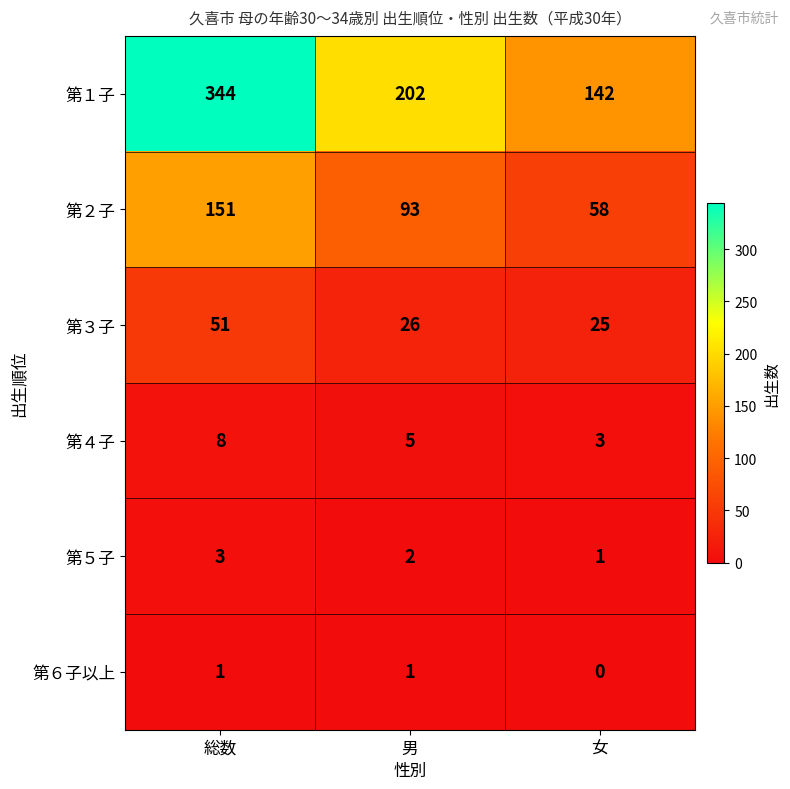

The 第４子 series shows 1 at 男. True or false?

False